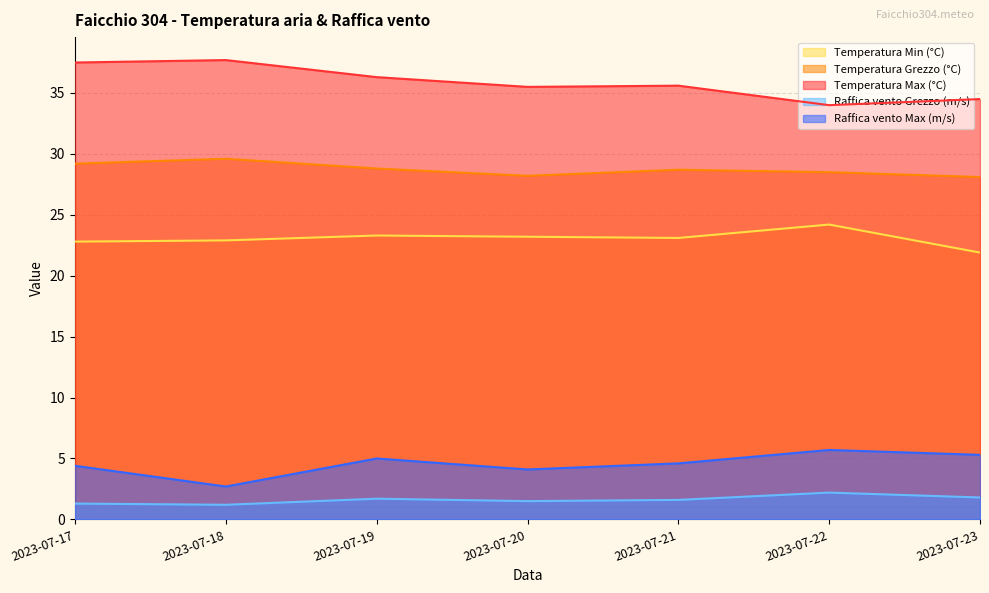

In Temperatura Min (°C), how many points are lower than both neighbors (excluding endpoints)?

1